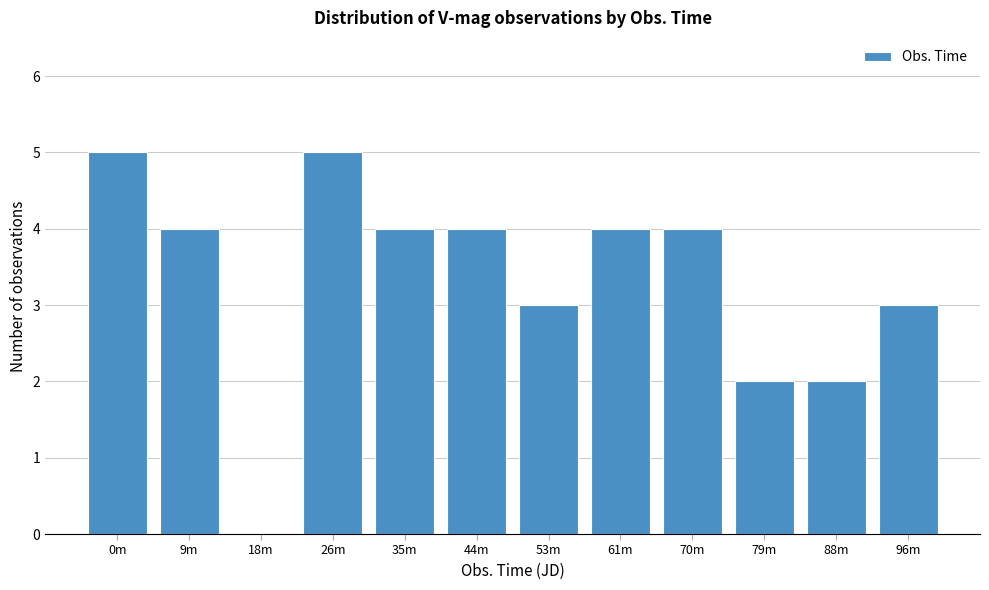

Reading left to right, transcribe all the data shown in this chart.

0m=5	9m=4	18m=0	26m=5	35m=4	44m=4	53m=3	61m=4	70m=4	79m=2	88m=2	96m=3